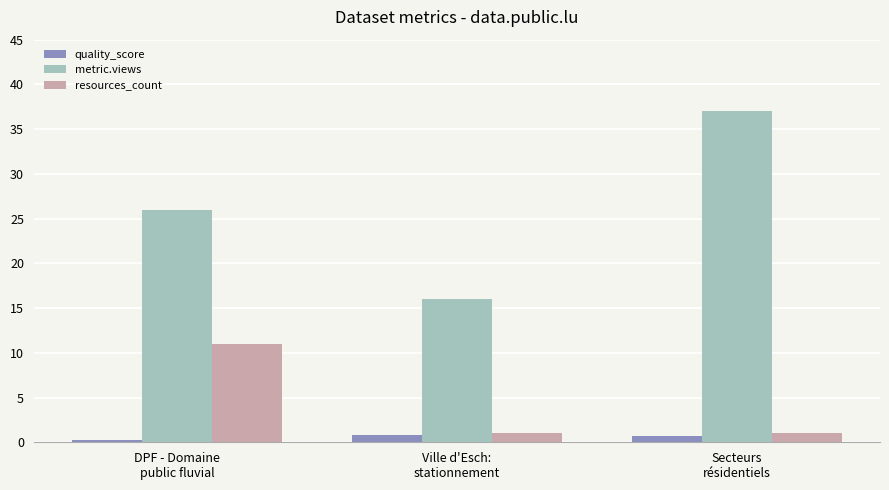

Which series has the largest range (max minus min)?

metric.views